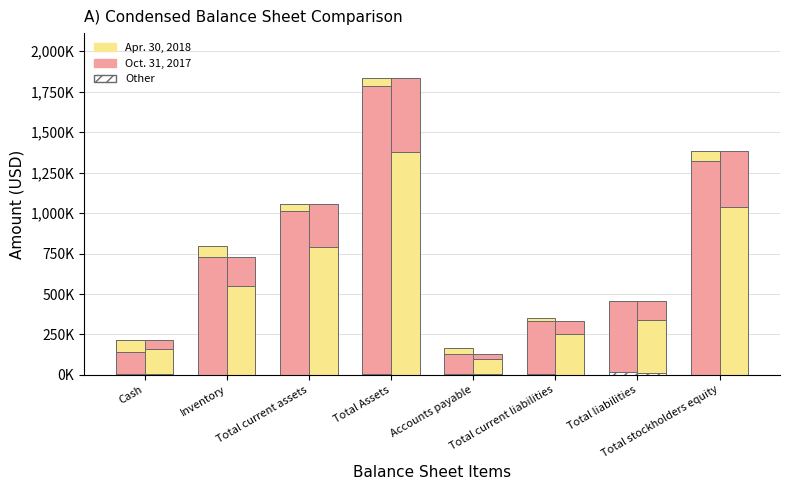

What is the label of the 2nd bar from the right?

Total liabilities